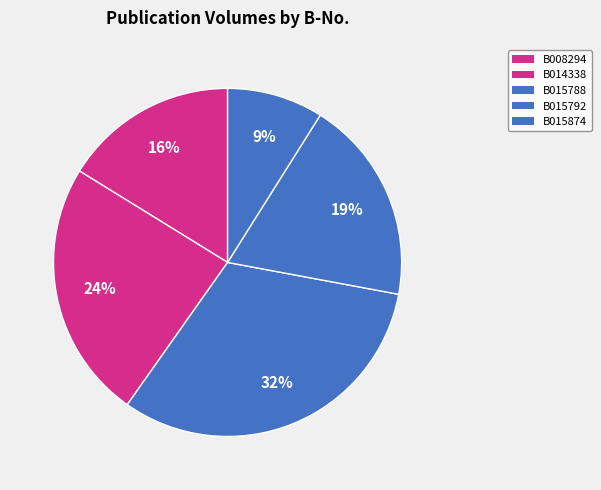

What is the total percentage of B015792 and B014338?

43.0%